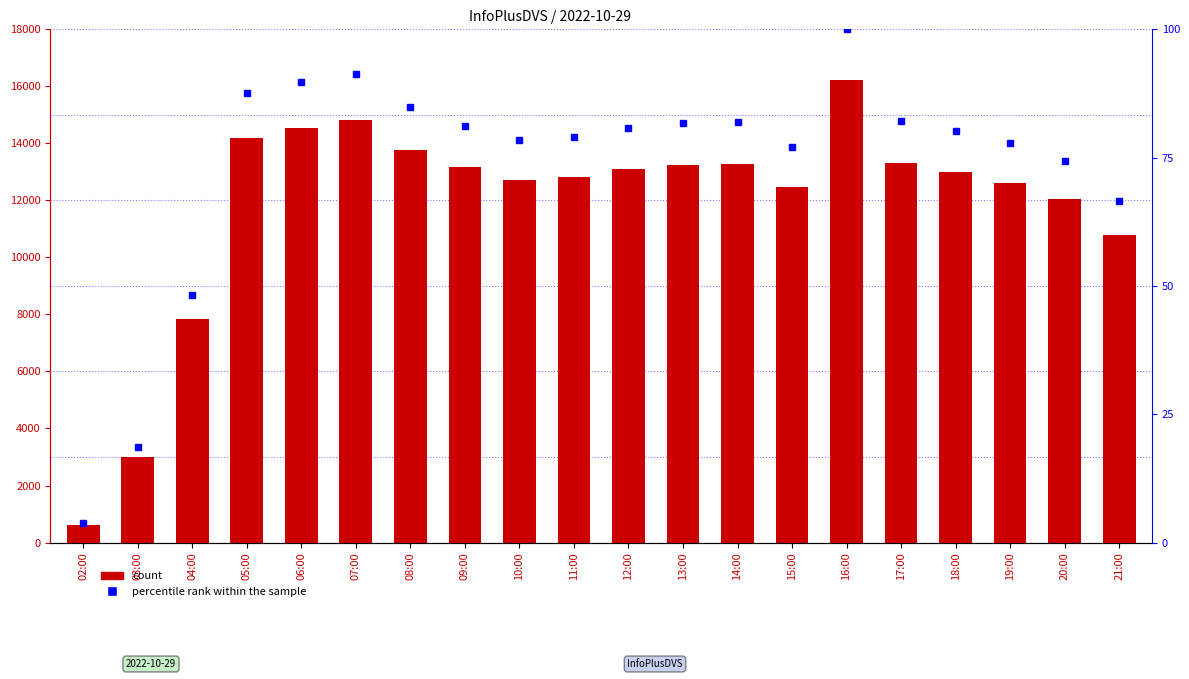

What are all the series names shown in the legend?

count, percentile rank within the sample